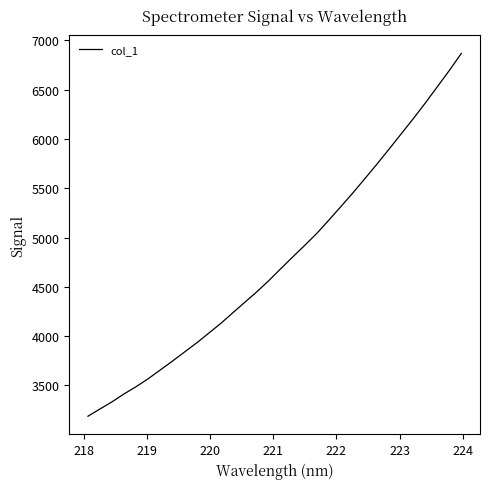

What is the minimum value shown in the chart?

3187.8